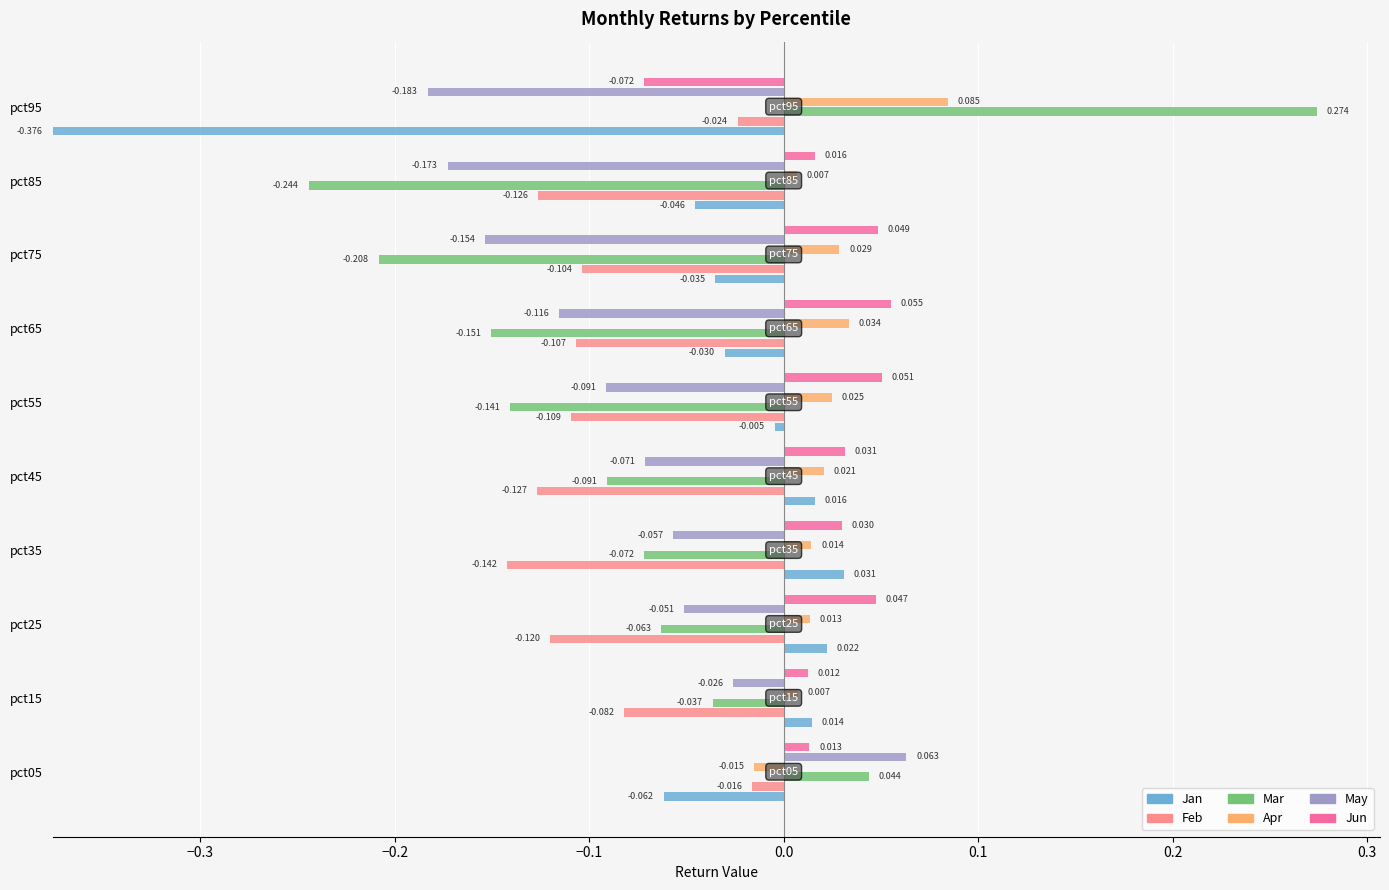

What is the smallest value displayed?

-0.4